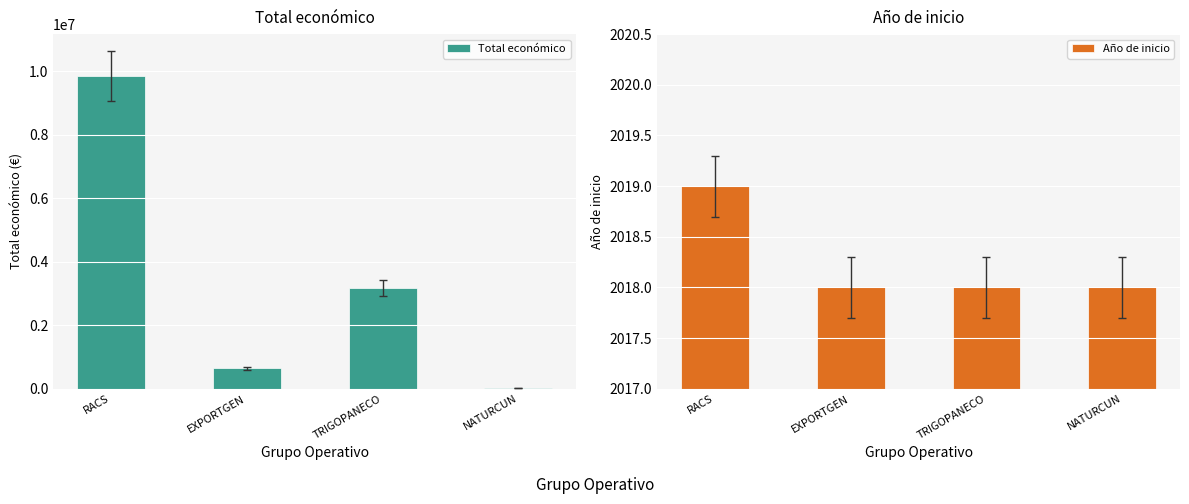

What is the sum of the Total económico values at RACS and TRIGOPANECO?

13026528